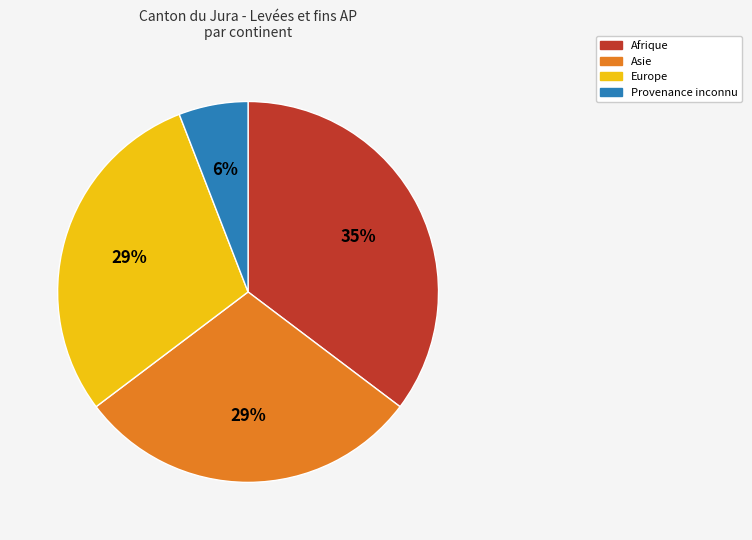

The Europe slice represents 38% of the pie. True or false?

False